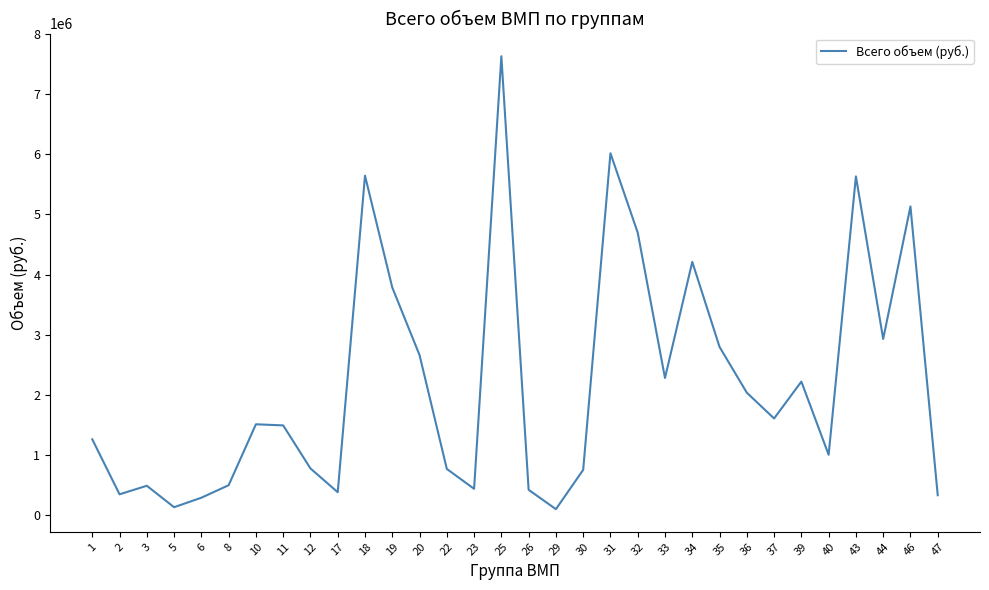

What is the greatest value displayed?

7634995.3